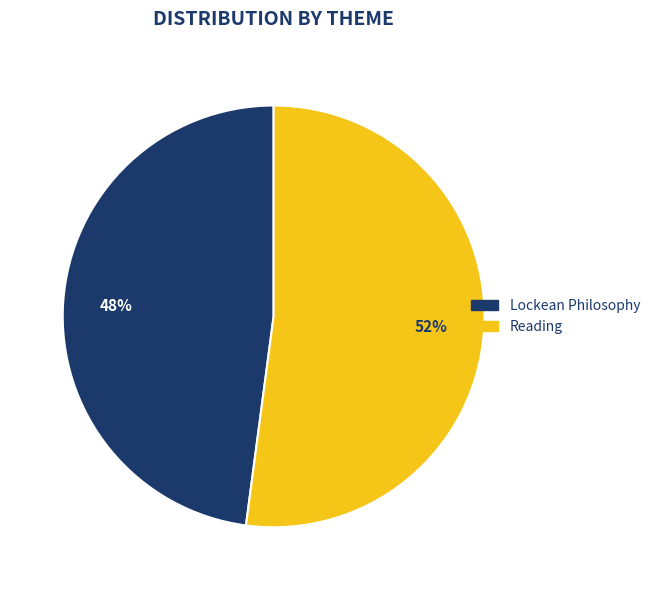

What is the majority slice?

Reading